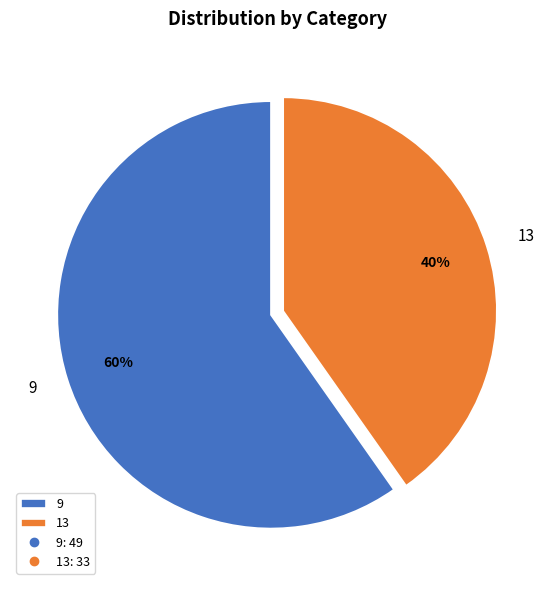

True or false: 9 accounts for 60% of the total.

True